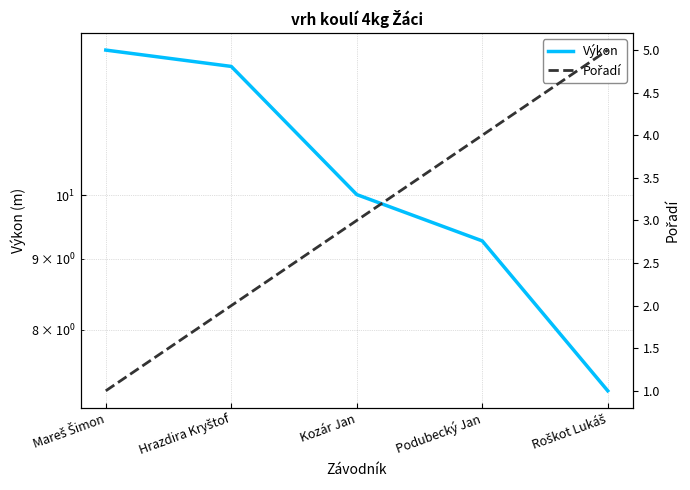

At Mareš Šimon, list the series in order from largest to smallest.

Výkon, Pořadí